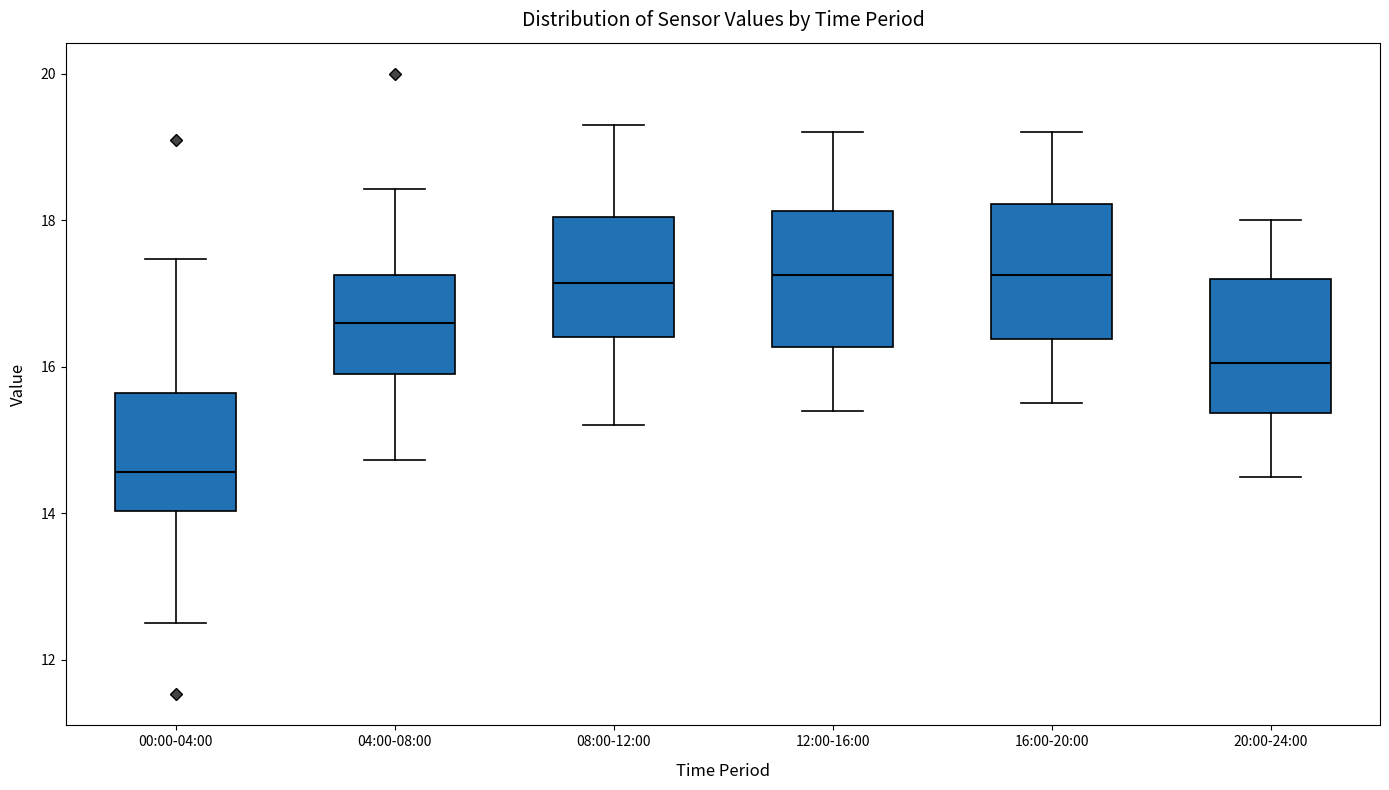

Which box's median line is the lowest?

00:00-04:00